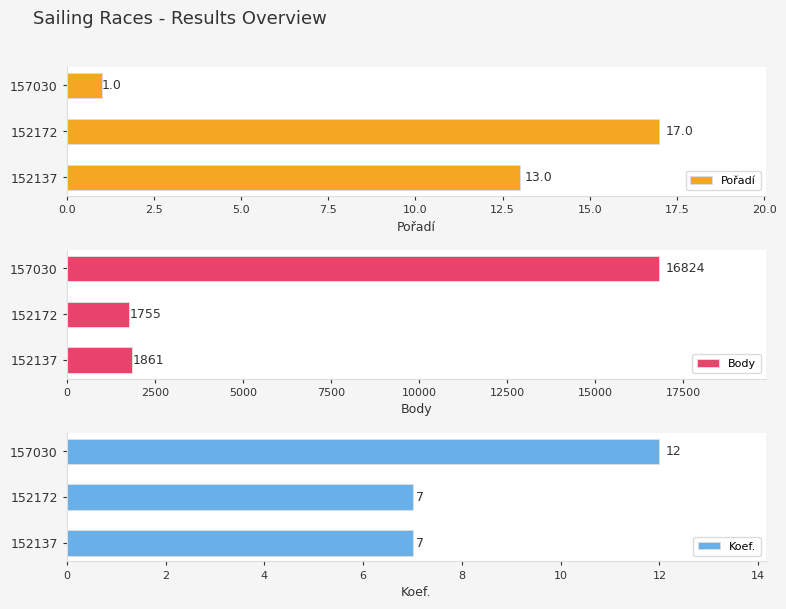

Where is Pořadí nearest to the value 9?

152137